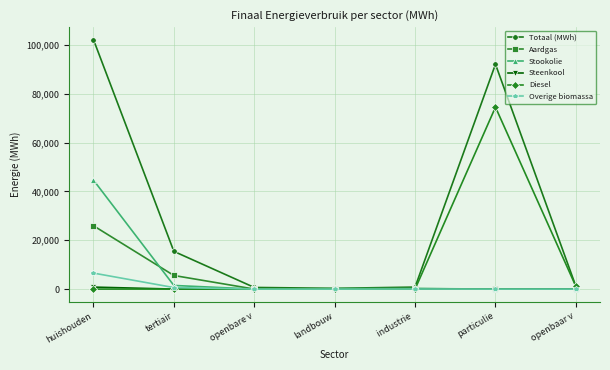

Is this an area chart (filled region under the line)?

No